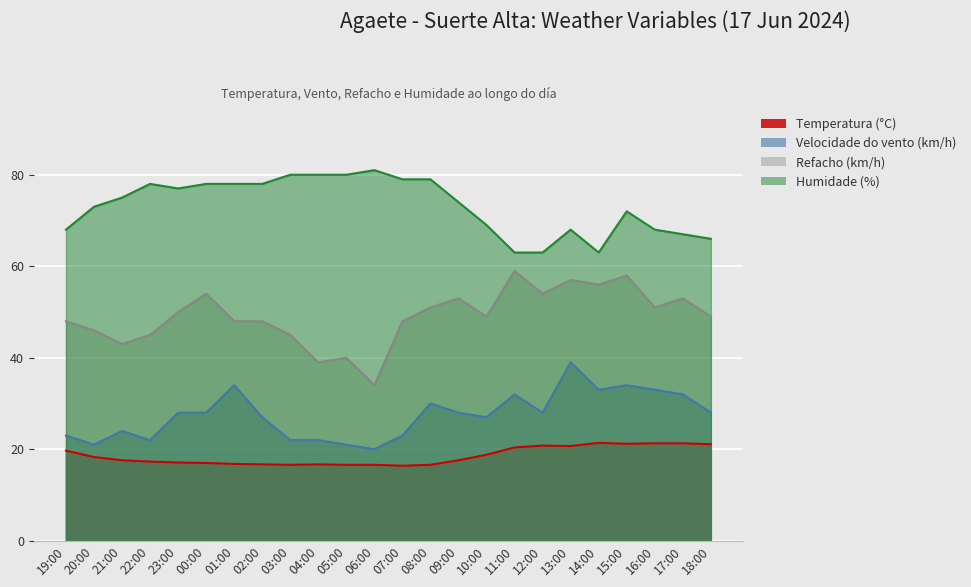

At which label does Refacho (km/h) first exceed 49?

23:00